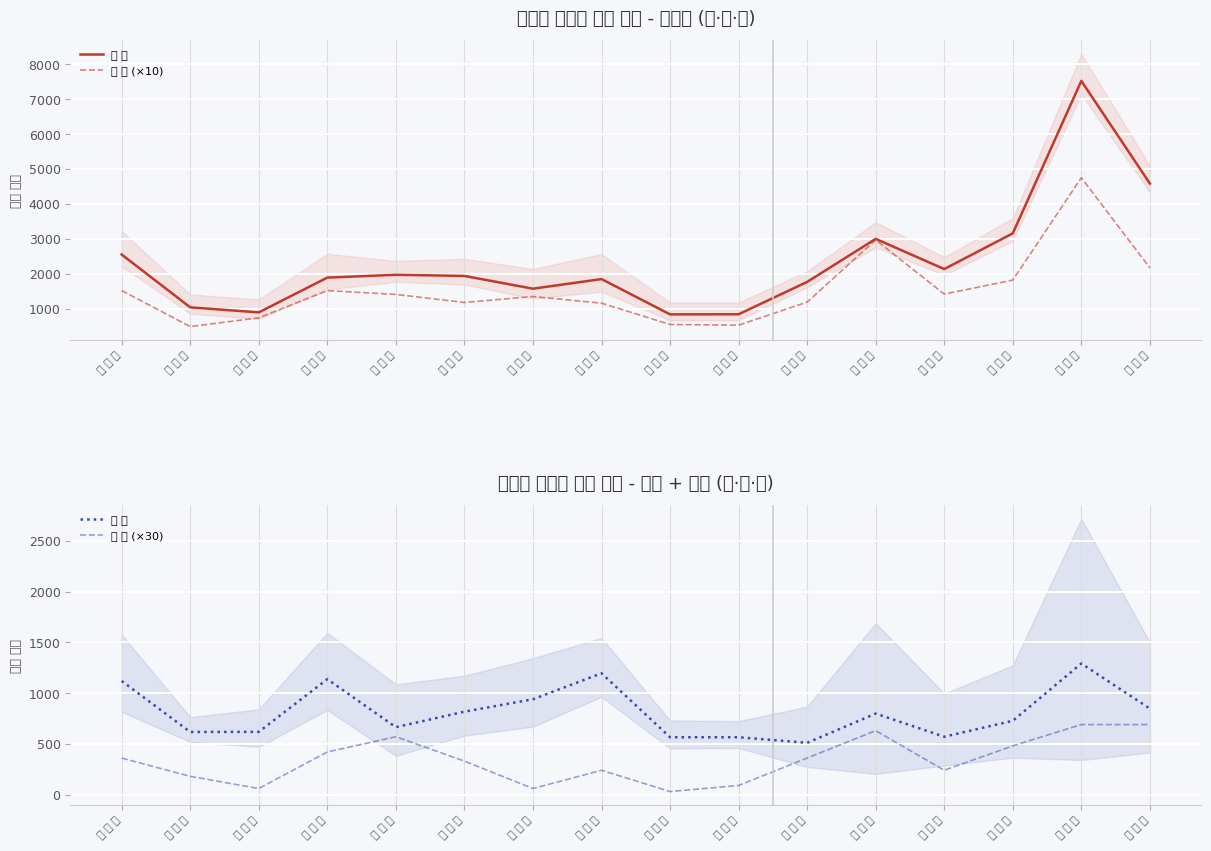

What is the difference between the maximum and minimum values in the 특 수 (×30) series?

660